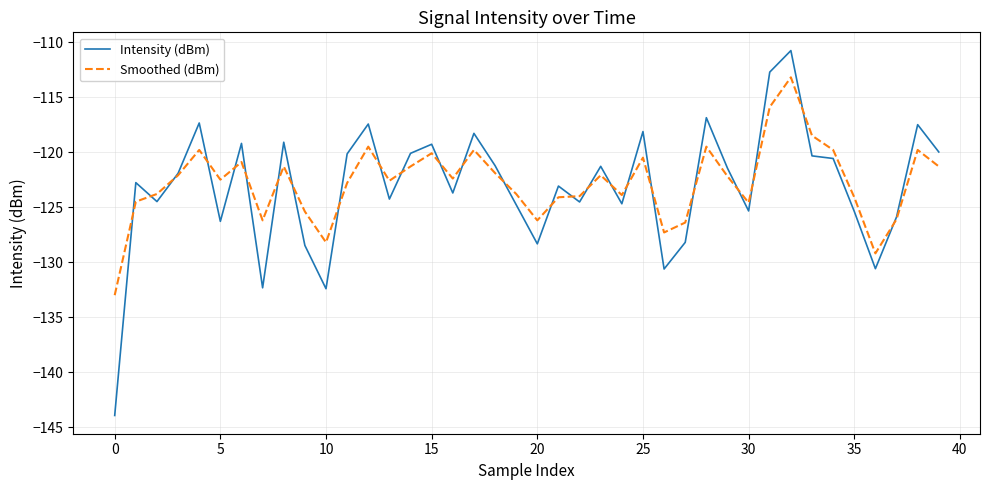

What are all the series names shown in the legend?

Intensity (dBm), Smoothed (dBm)